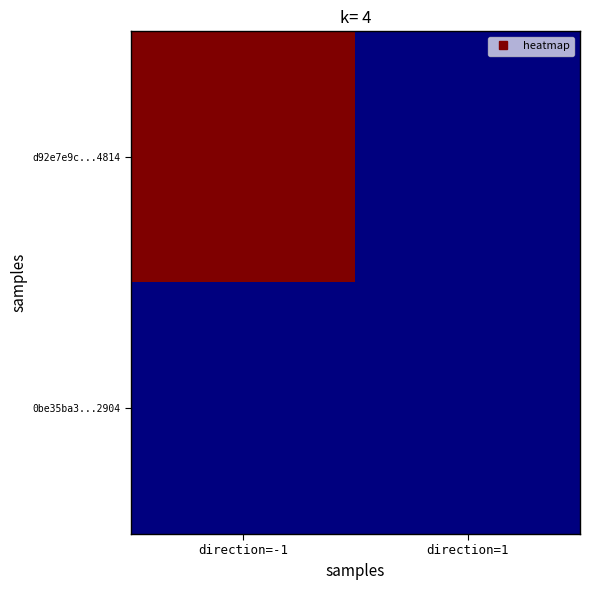

List the series in order of their peak value, highest first.

d92e7e9c...4814, 0be35ba3...2904